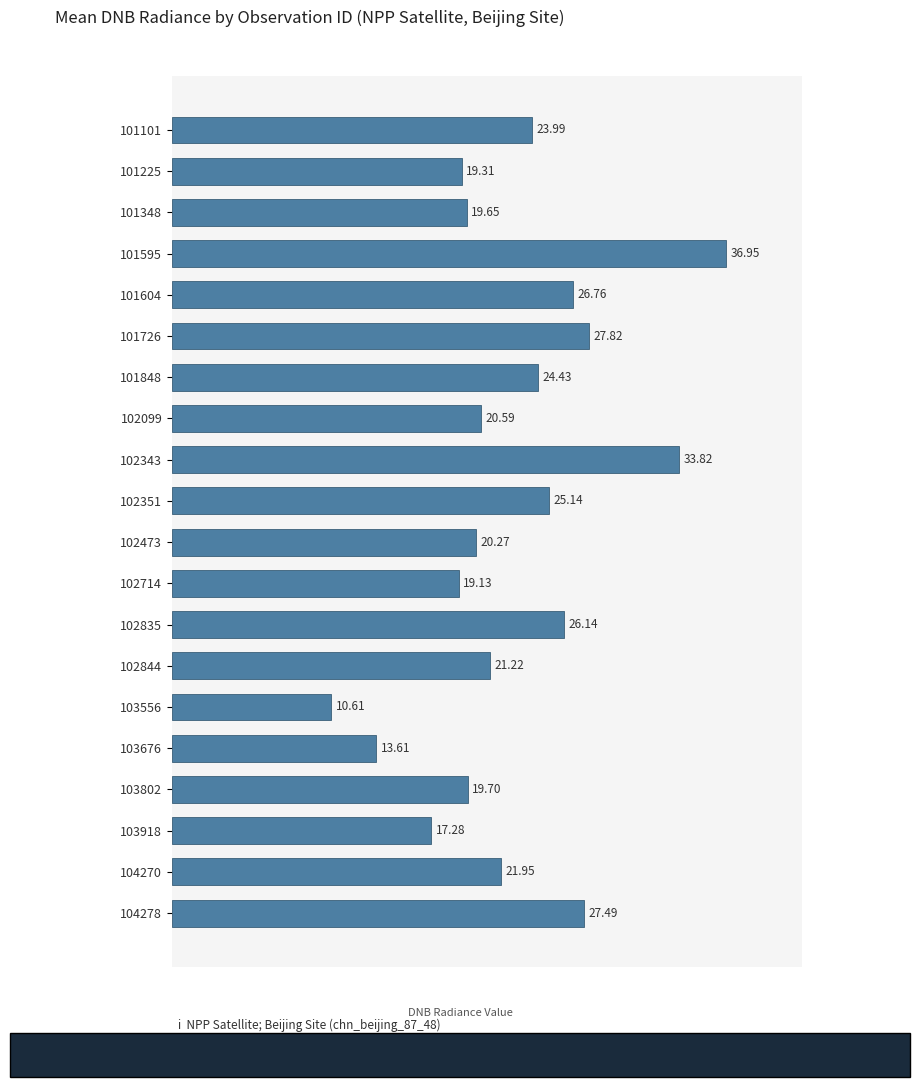

What is the minimum value shown in the chart?

10.6